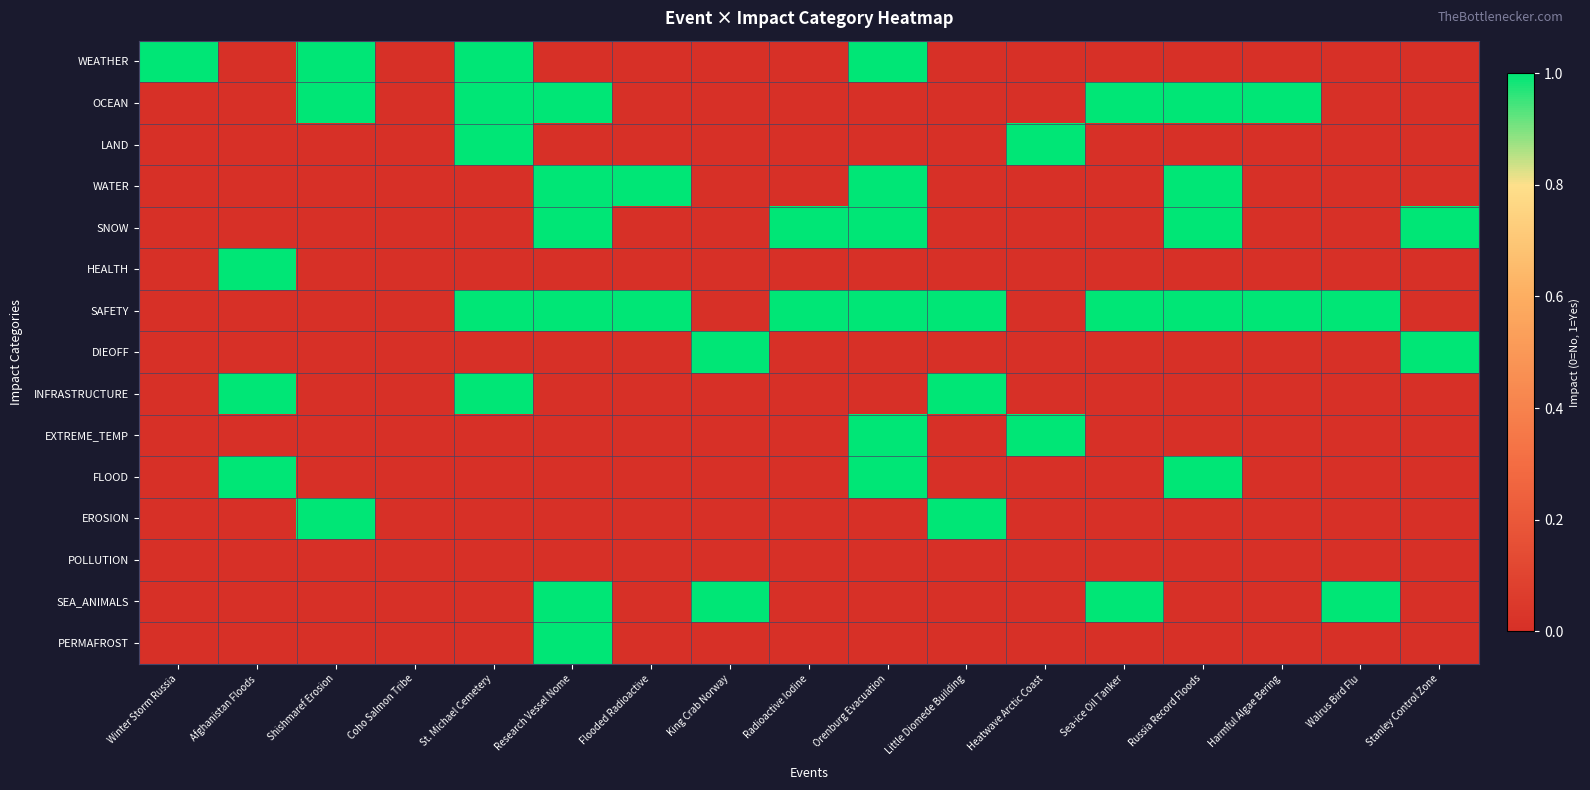

At which category is the sum across all series the highest?

Research Vessel Nome